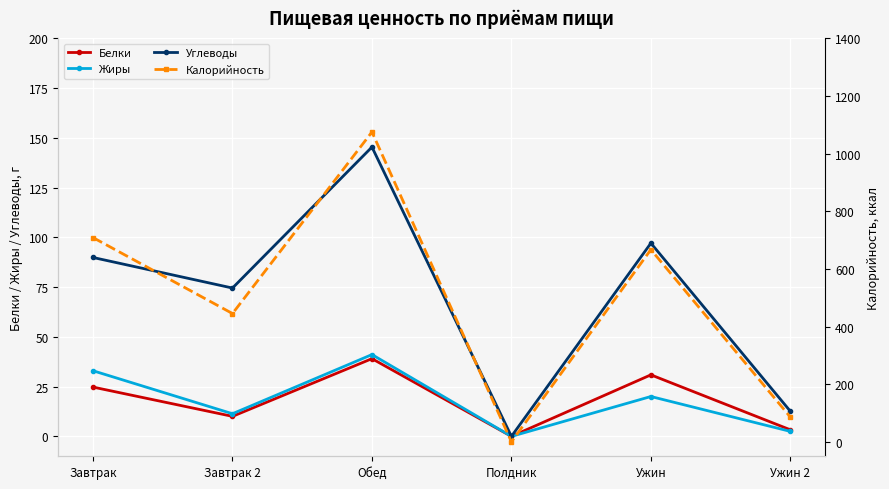

How many lines are shown in the chart?

4